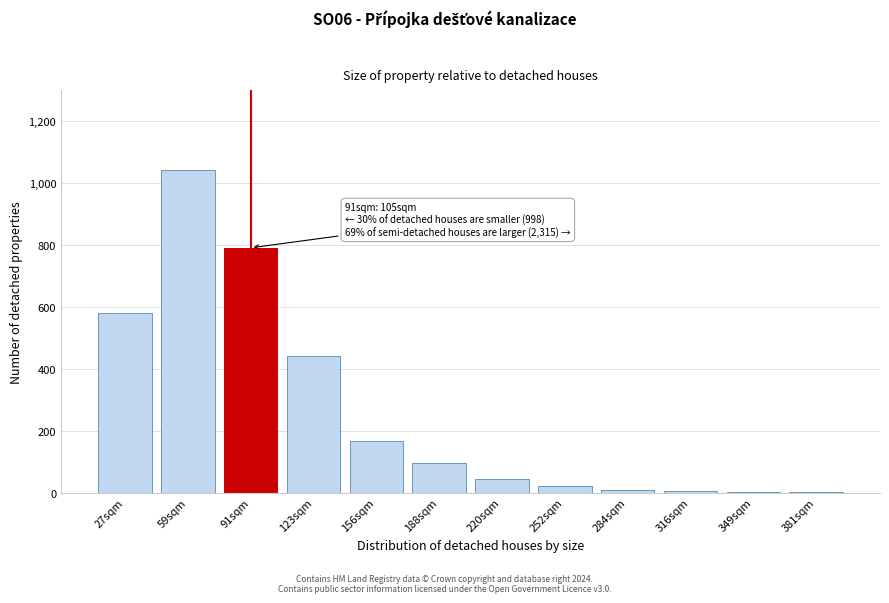

Which category has the highest value across all series?

59sqm